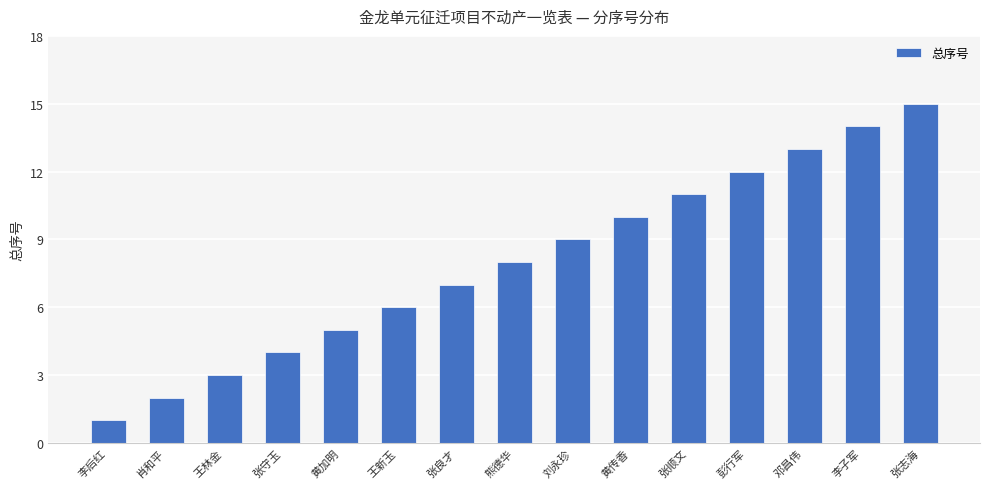

What is the change in value from 李后红 to 刘永珍?

+8